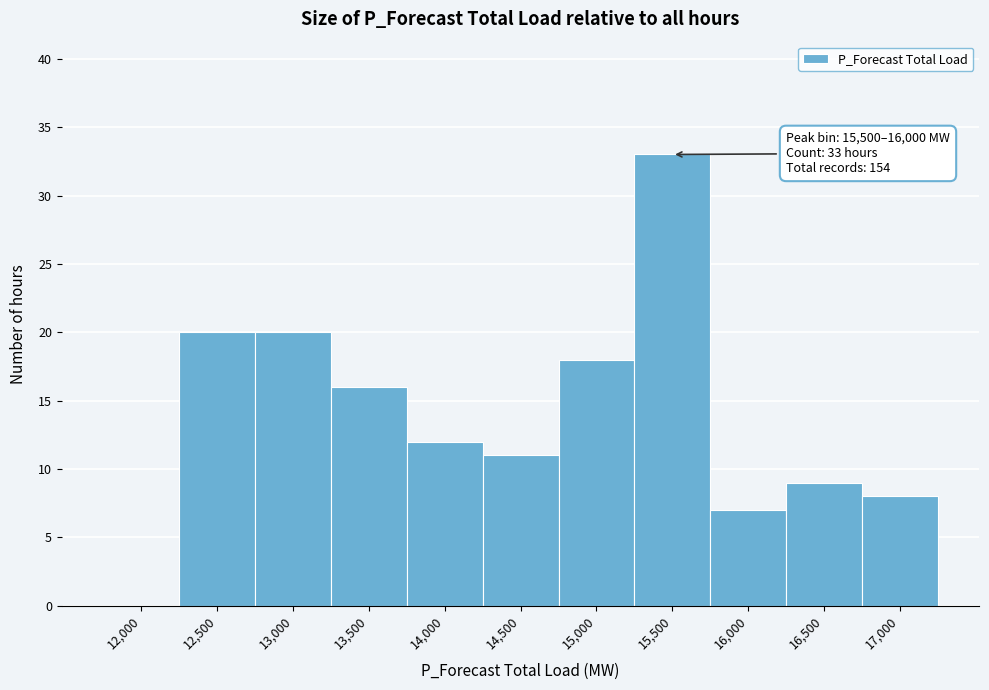

Reading right to left, extract all data points from this chart.

17,000=8	16,500=9	16,000=7	15,500=33	15,000=18	14,500=11	14,000=12	13,500=16	13,000=20	12,500=20	12,000=0